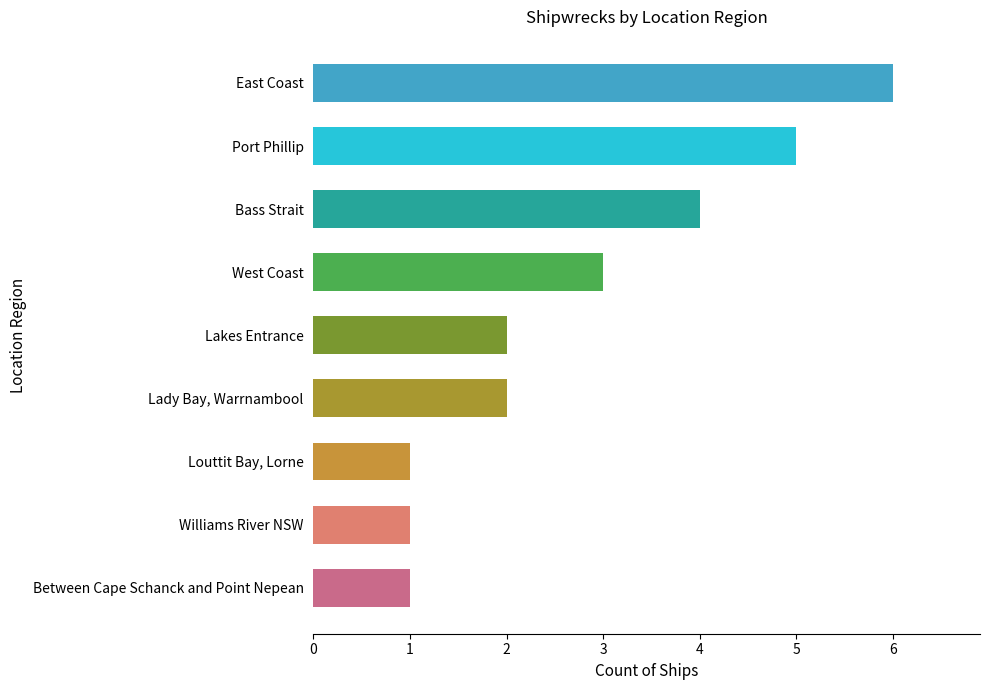

How many categories are shown in the chart?

9